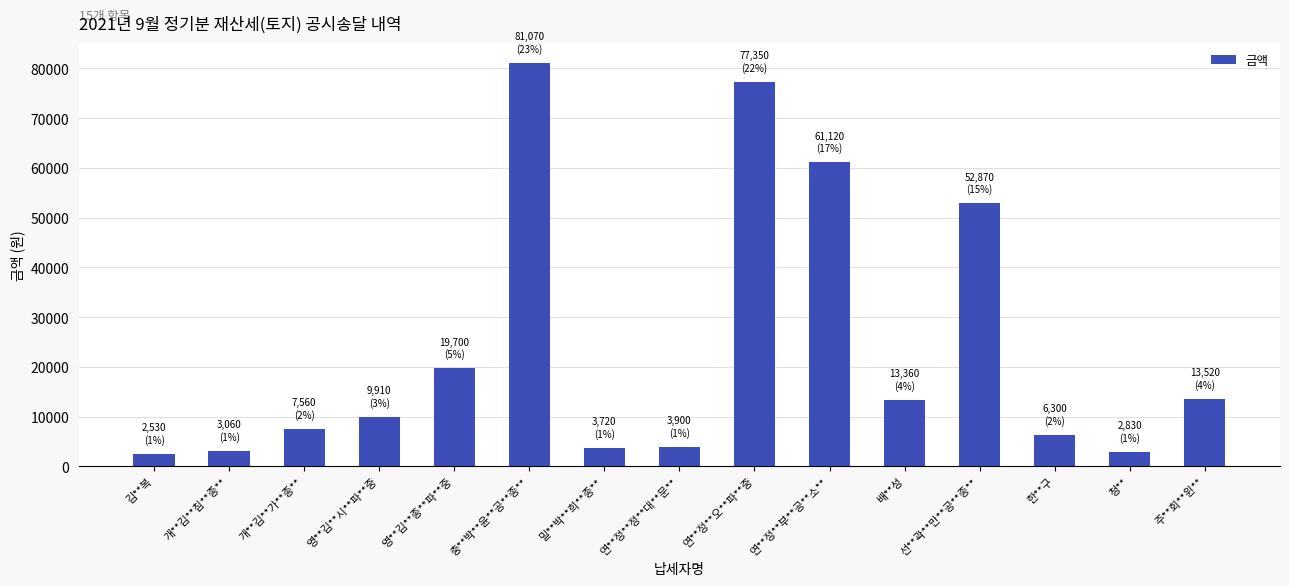

What is the approximate value at 영**김**시**파**중?

9910